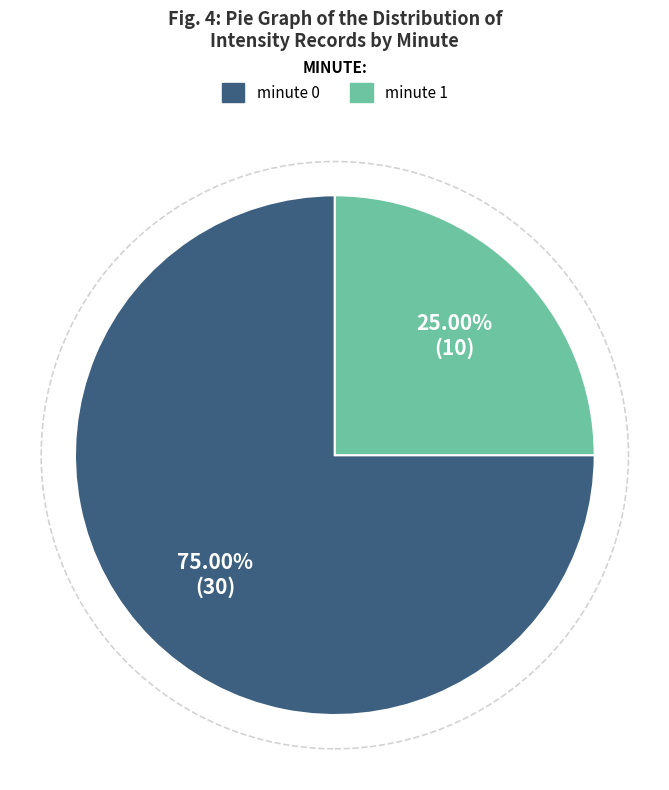

Which slice is the largest?

minute 0